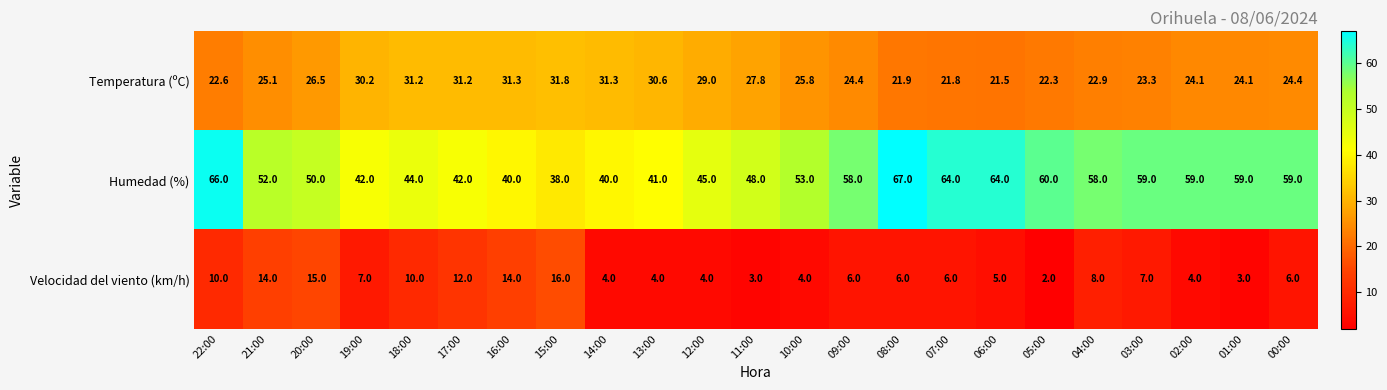

At which category does the chart reach its peak across all series?

08:00